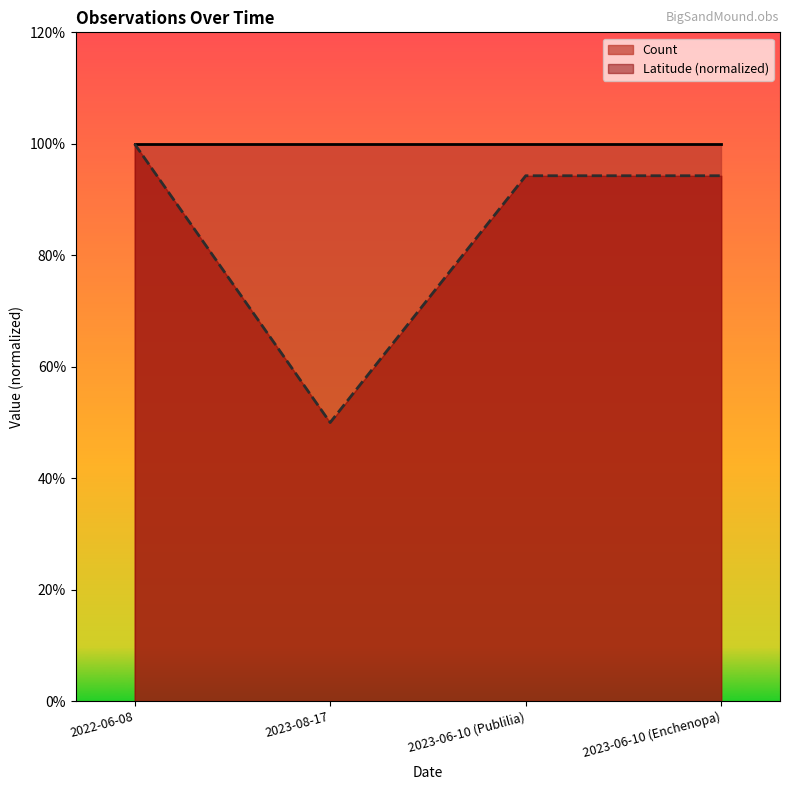

Where is the data nearest to the value 0?

2023-08-17